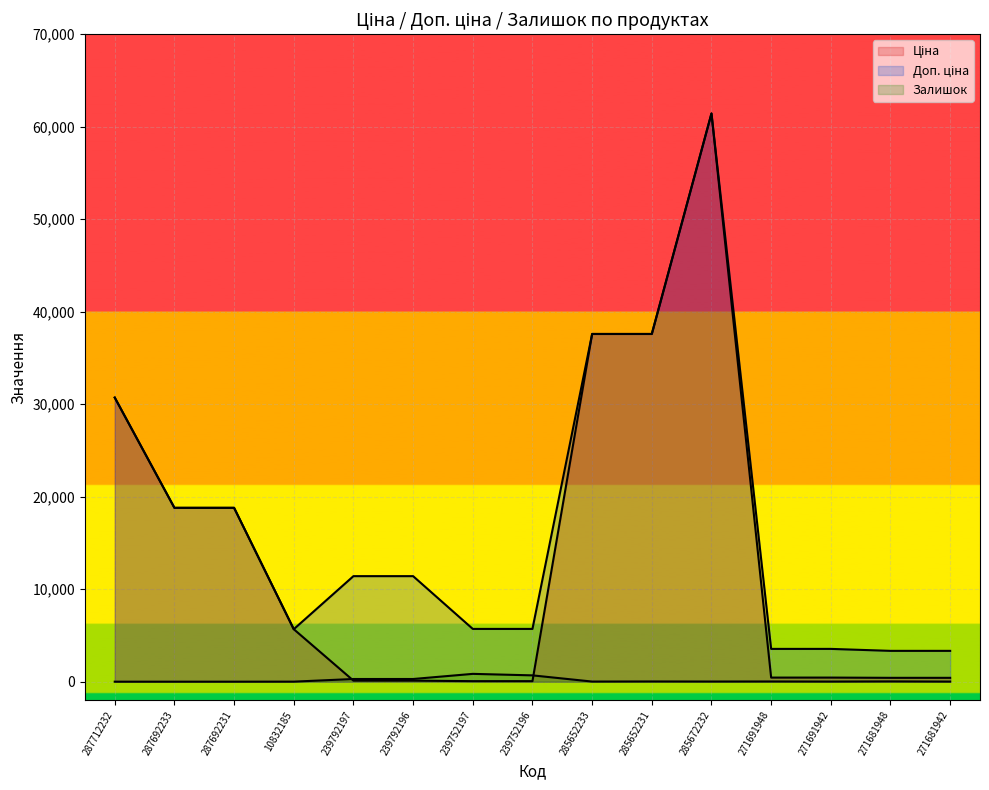

List the series in order of their overall mean, highest first.

Доп. ціна, Ціна, Залишок